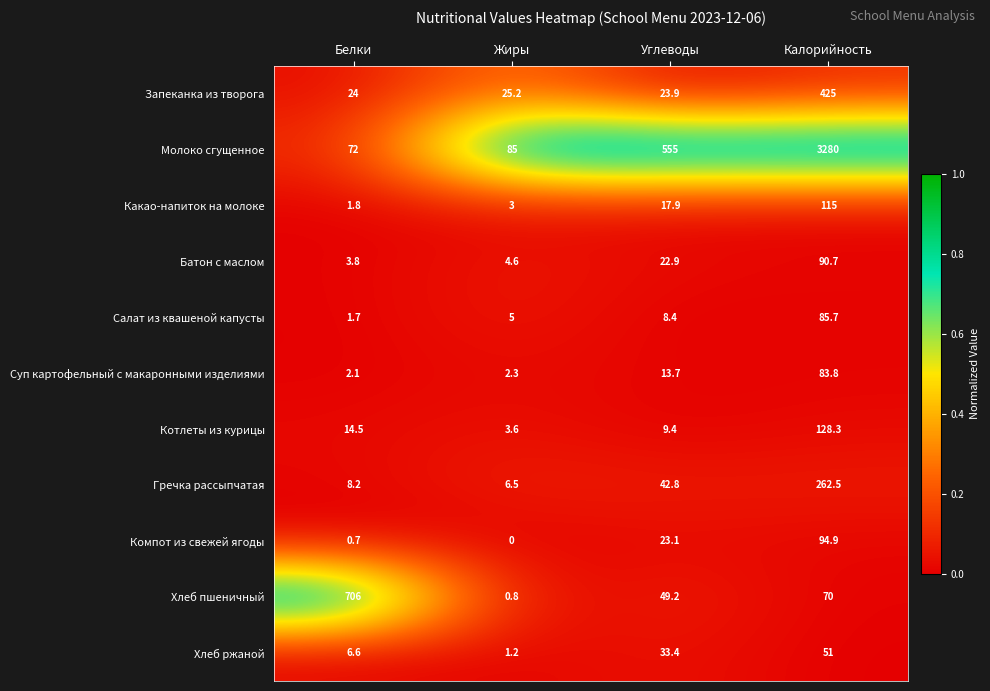

Which series has the widest spread of values?

Молоко сгущенное